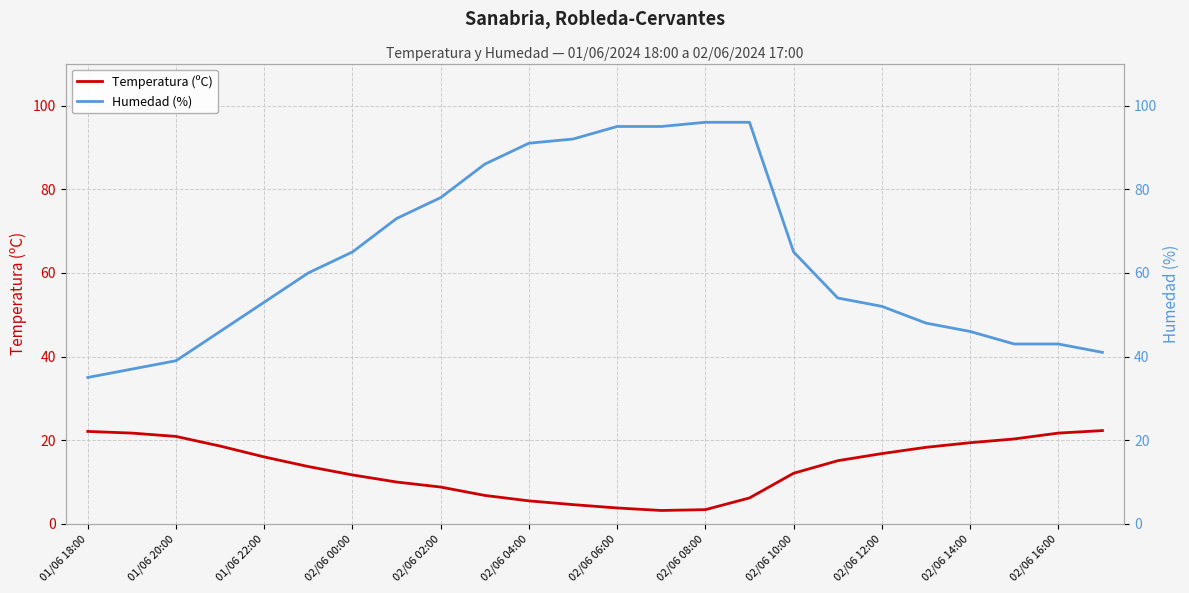

Is this an area chart (filled region under the line)?

No